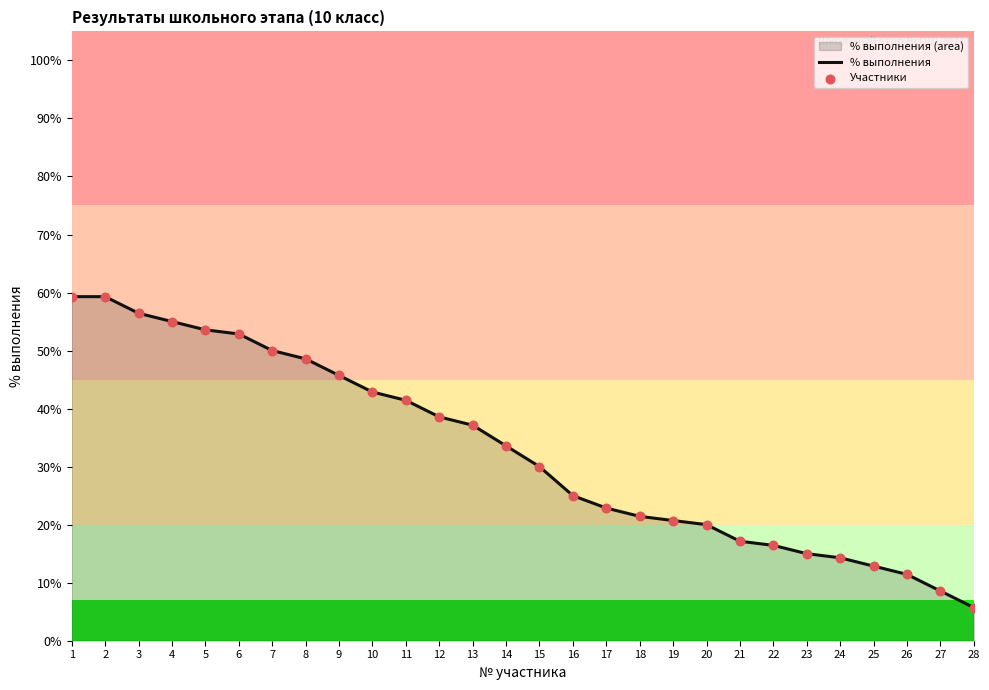

What is the total value across all series at 14?

0.7